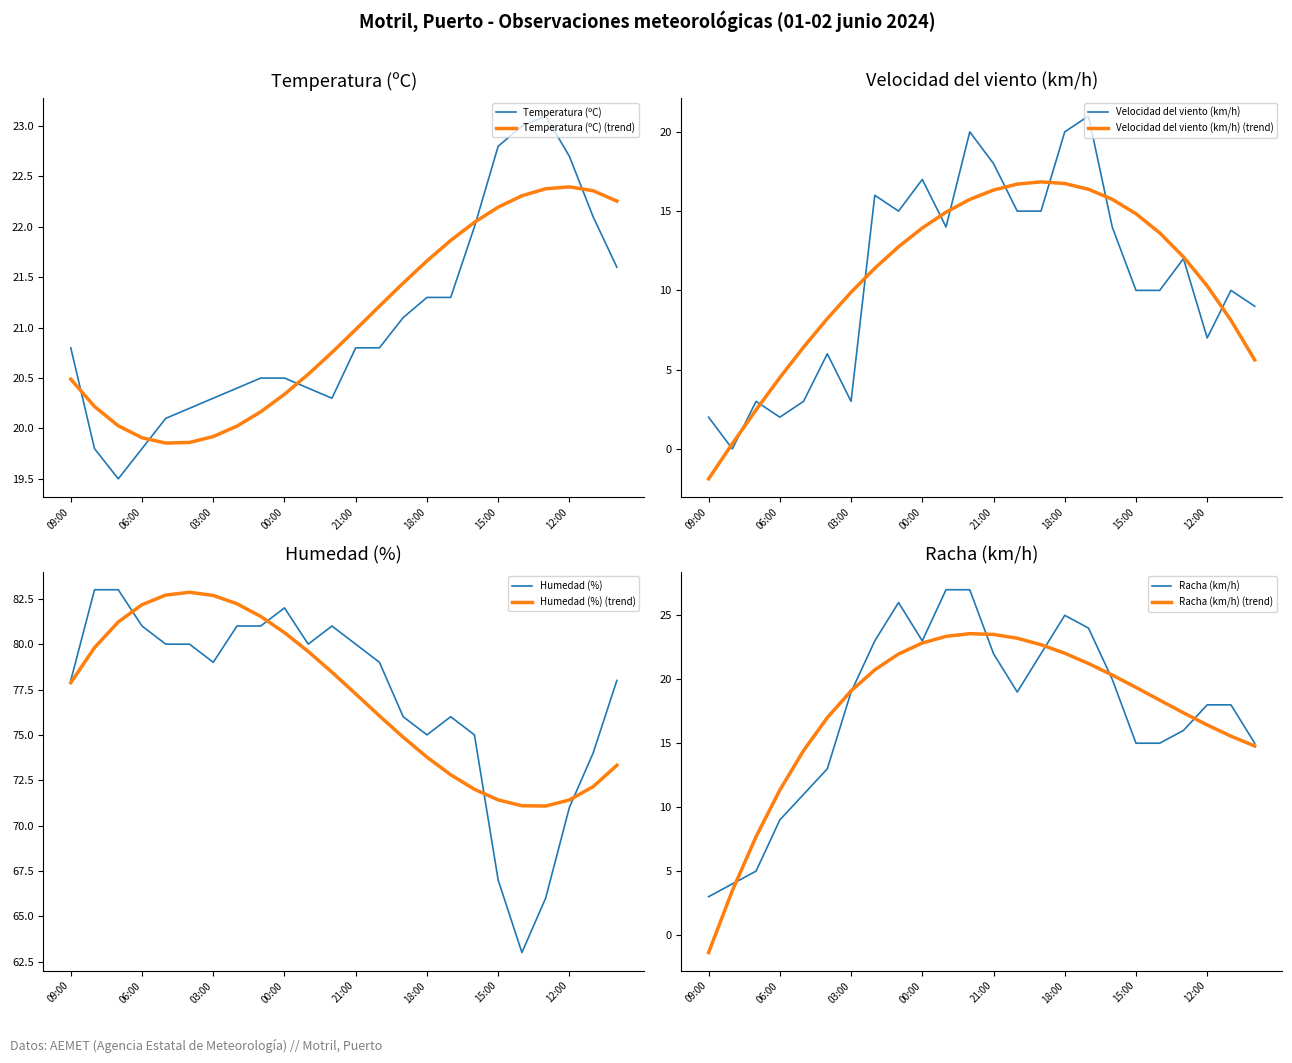

At which label does Humedad (%) first exceed 79?

08:00